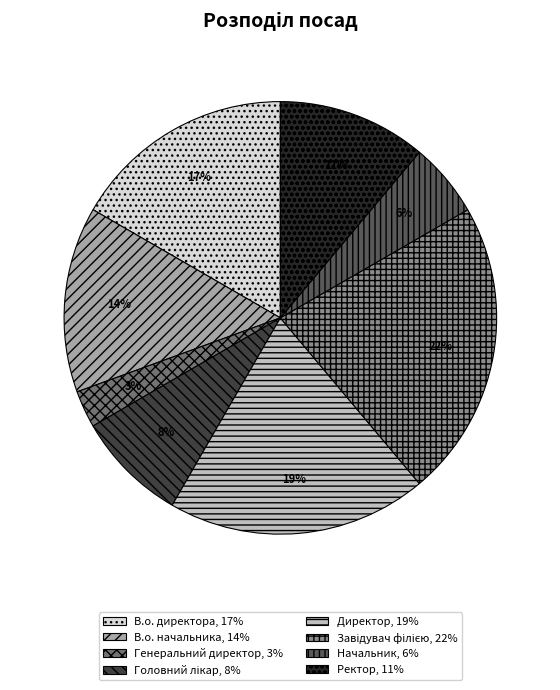

Do В.о. начальника and Генеральний директор together represent more than half of the pie?

No